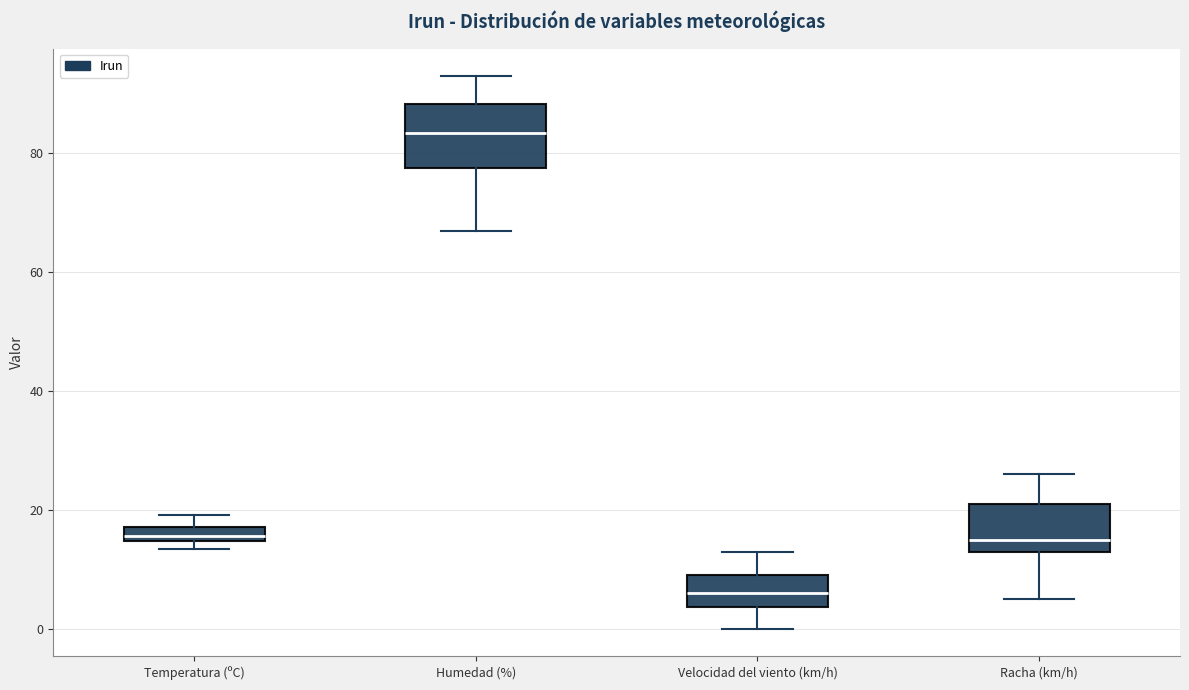

Where does the upper whisker of the box for Velocidad del viento (km/h) end on the y-axis? The values are not printed on the chart, so give them approximately, as read against the axis.

14